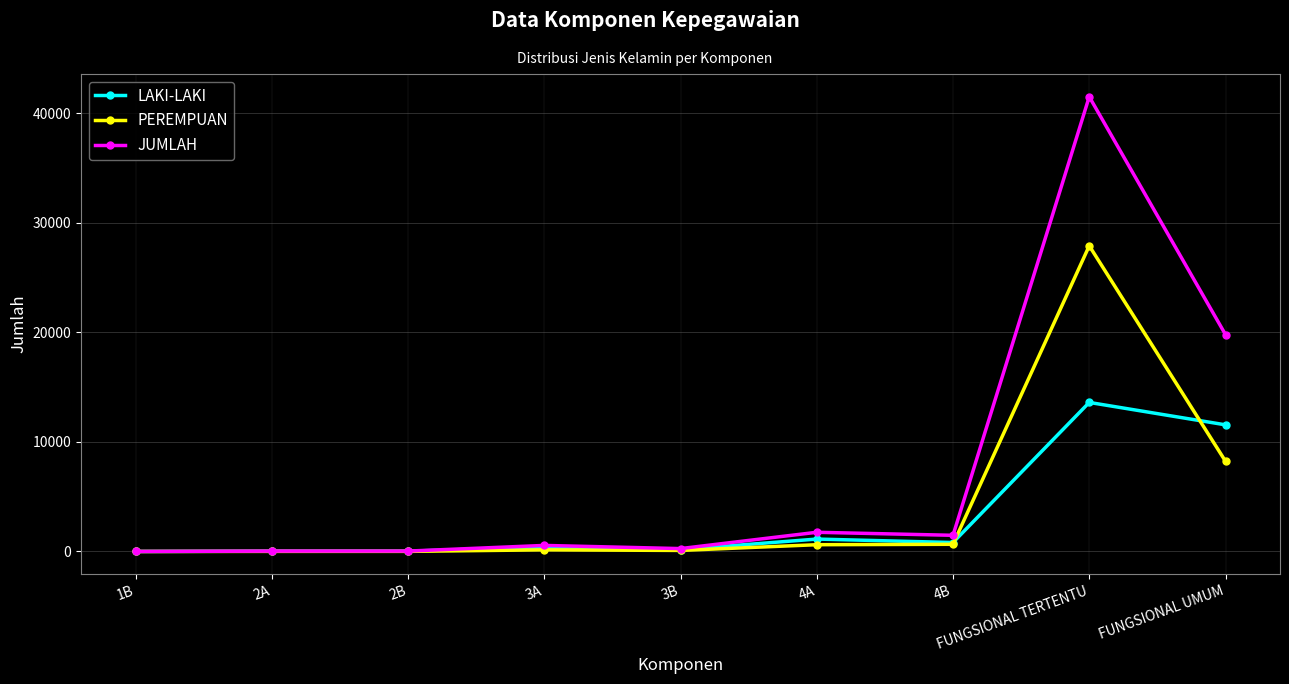

How many lines are shown in the chart?

3